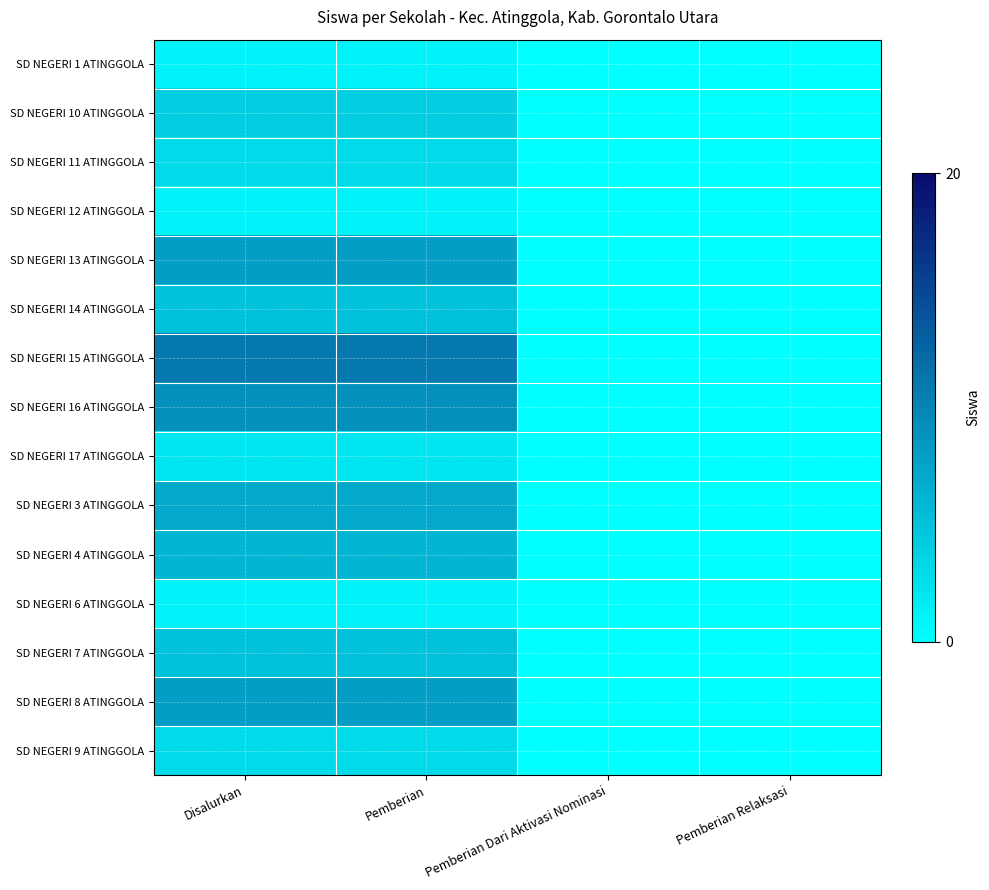

Which series has the largest total across all categories?

SD NEGERI 15 ATINGGOLA